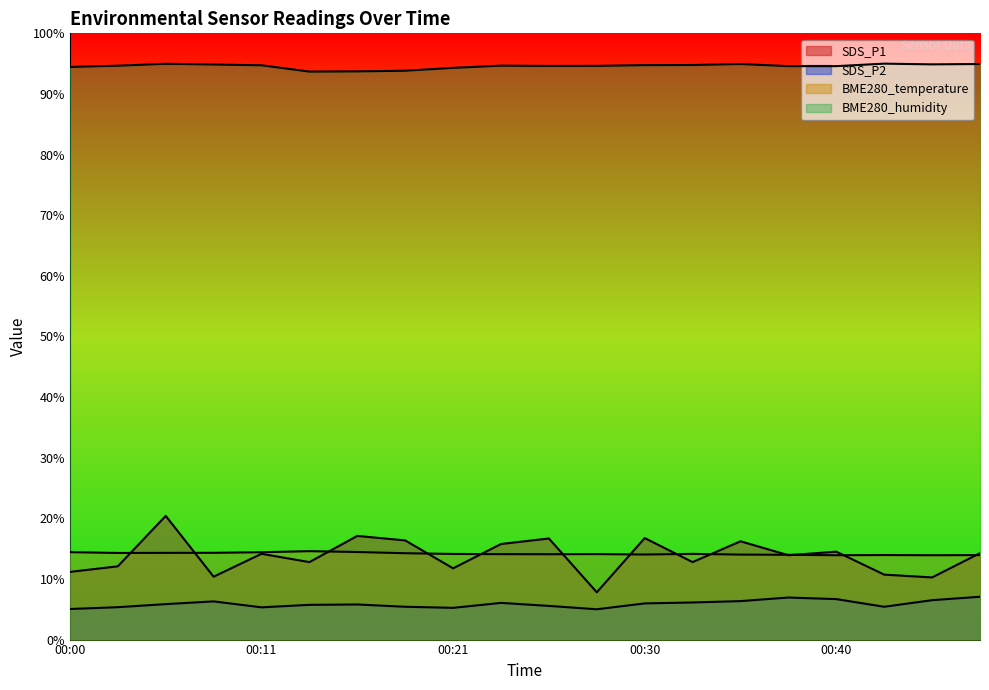

Reading left to right, list all the values displayed in this chart.

SDS_P1: 00:00=11.2	00:03=12.1	00:05=20.4	00:08=10.4	00:11=14.1	00:13=12.8	00:16=17.1	00:18=16.4	00:21=11.8	00:23=15.8	00:26=16.7	00:28=7.8	00:30=16.7	00:33=12.8	00:35=16.2	00:38=13.9	00:40=14.5	00:43=10.7	00:46=10.3	00:48=14.3
SDS_P2: 00:00=5.0	00:03=5.3	00:05=5.8	00:08=6.3	00:11=5.3	00:13=5.7	00:16=5.8	00:18=5.4	00:21=5.2	00:23=6.1	00:26=5.6	00:28=5.0	00:30=6.0	00:33=6.1	00:35=6.3	00:38=6.9	00:40=6.7	00:43=5.4	00:46=6.5	00:48=7.1
BME280_temperature: 00:00=14.4	00:03=14.3	00:05=14.3	00:08=14.3	00:11=14.4	00:13=14.6	00:16=14.4	00:18=14.2	00:21=14.1	00:23=14.1	00:26=14.1	00:28=14.1	00:30=14.0	00:33=14.1	00:35=14.0	00:38=14.0	00:40=13.9	00:43=13.9	00:46=13.9	00:48=13.9
BME280_humidity: 00:00=94.5	00:03=94.7	00:05=95.0	00:08=94.9	00:11=94.7	00:13=93.7	00:16=93.7	00:18=93.8	00:21=94.3	00:23=94.7	00:26=94.6	00:28=94.6	00:30=94.8	00:33=94.8	00:35=94.9	00:38=94.6	00:40=94.6	00:43=95.0	00:46=94.9	00:48=94.9